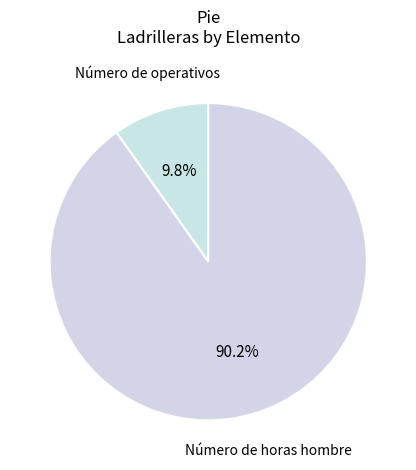

Which category accounts for the majority?

Número de horas hombre